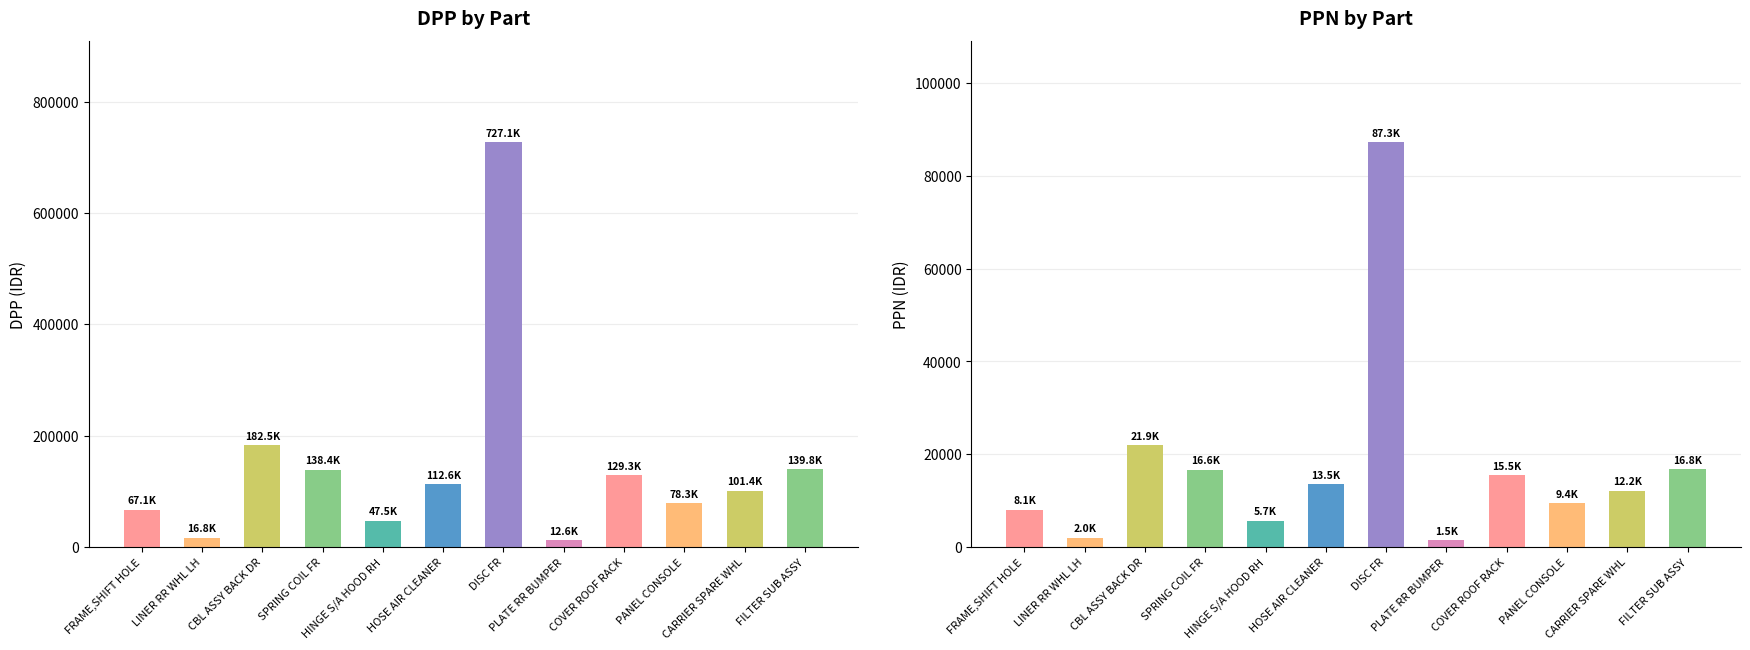

Which series has the largest total across all categories?

DPP